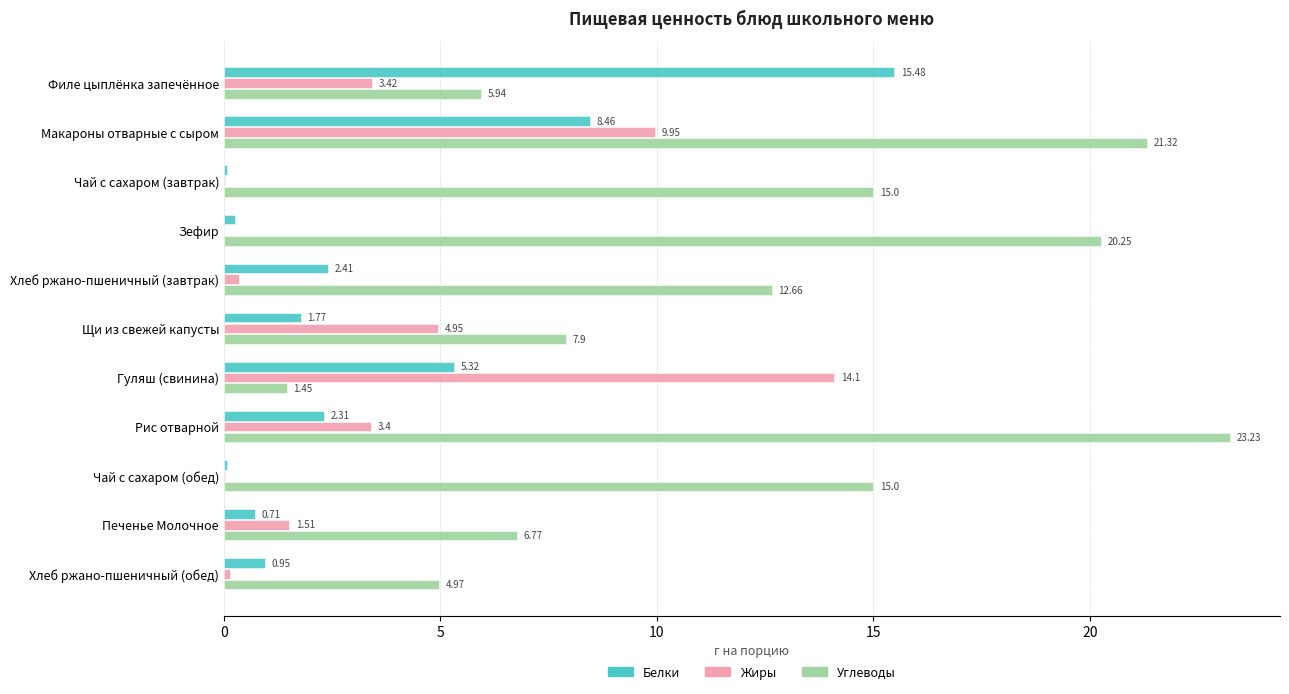

What is the sum of the Жиры values at Филе цыплёнка запечённое and Чай с сахаром (завтрак)?

3.4